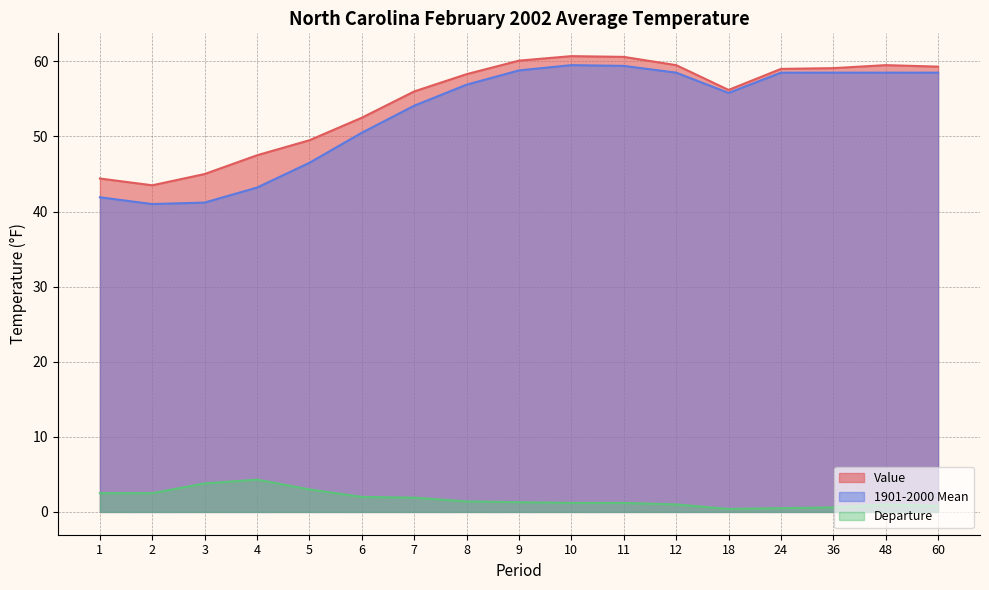

At how many categories does at least one series exceed 33?

17